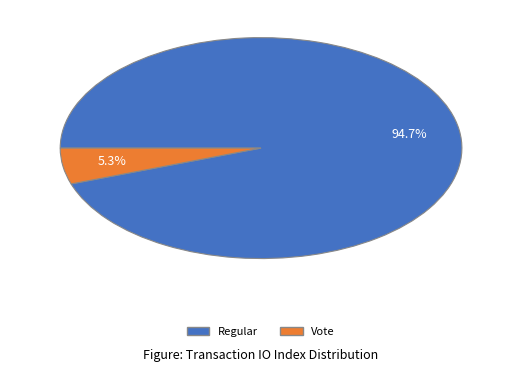

Is there a majority slice in this chart?

Yes